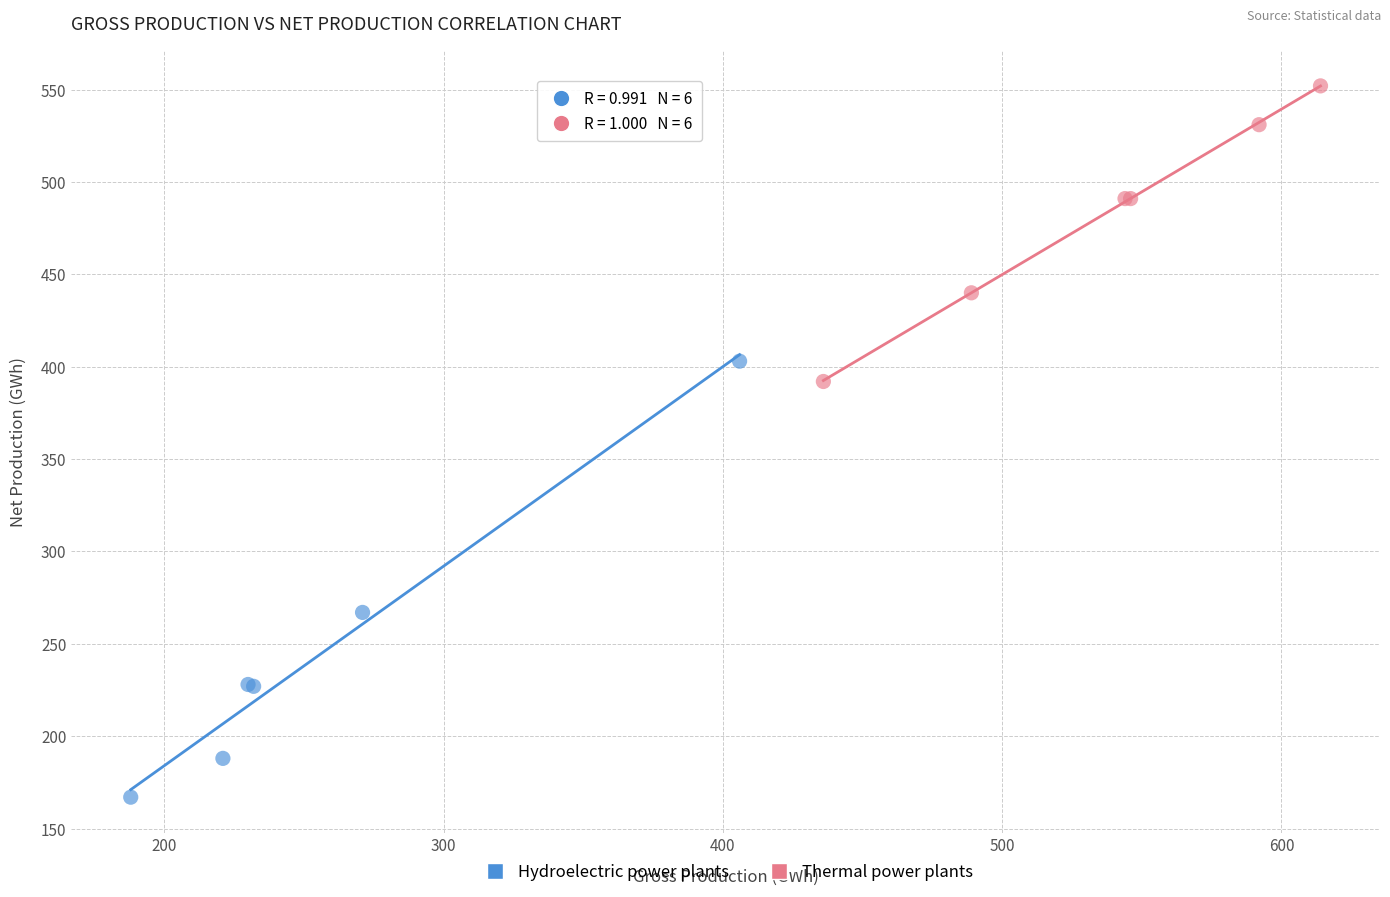

Which series has the largest Y range (max minus min)?

Hydroelectric power plants